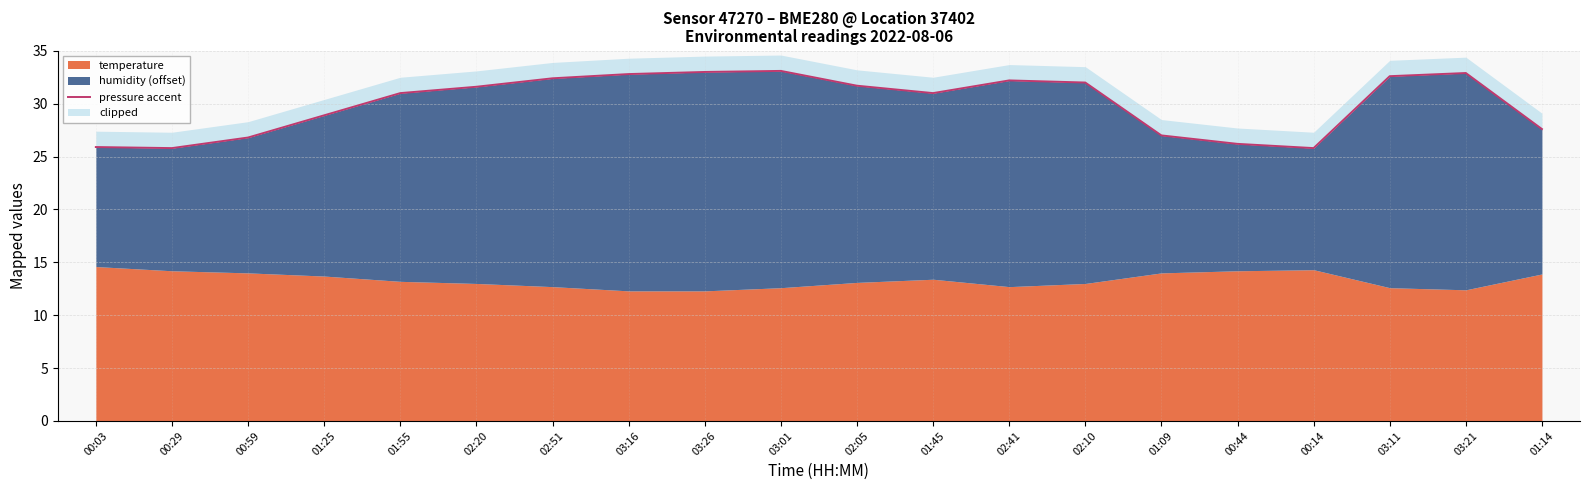

What is the label of the 4th point from the right?

00:14